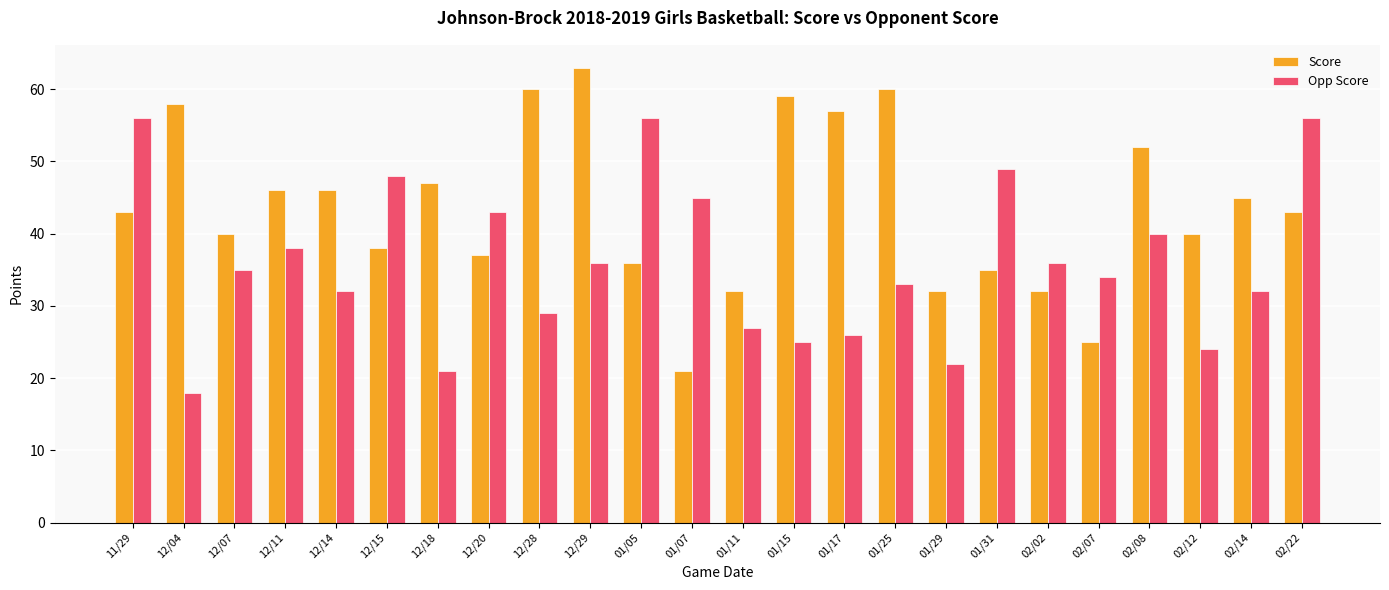

Is the value of Opp Score at 02/14 greater than the value of Score at 12/28?

No